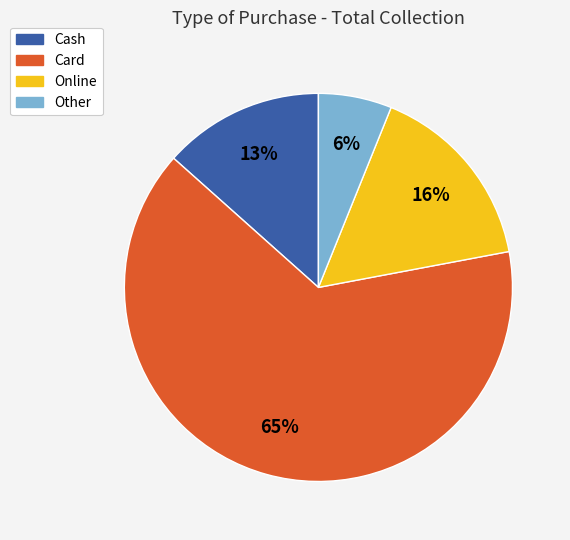

Rank the categories by value from highest to lowest.

Card, Online, Cash, Other